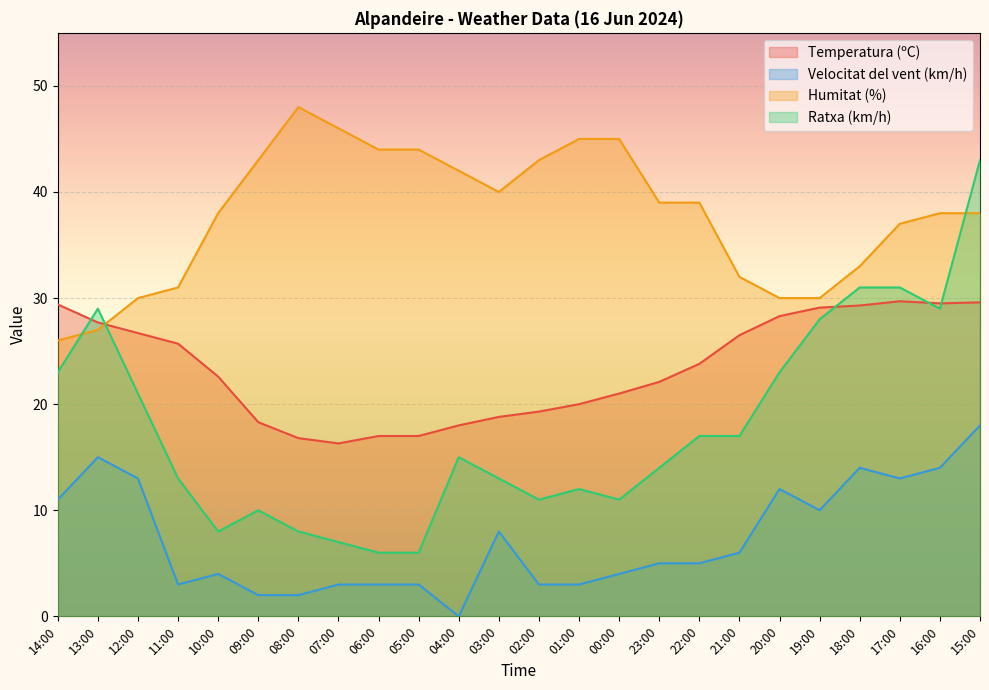

What is the maximum value for Temperatura (ºC)?

29.7